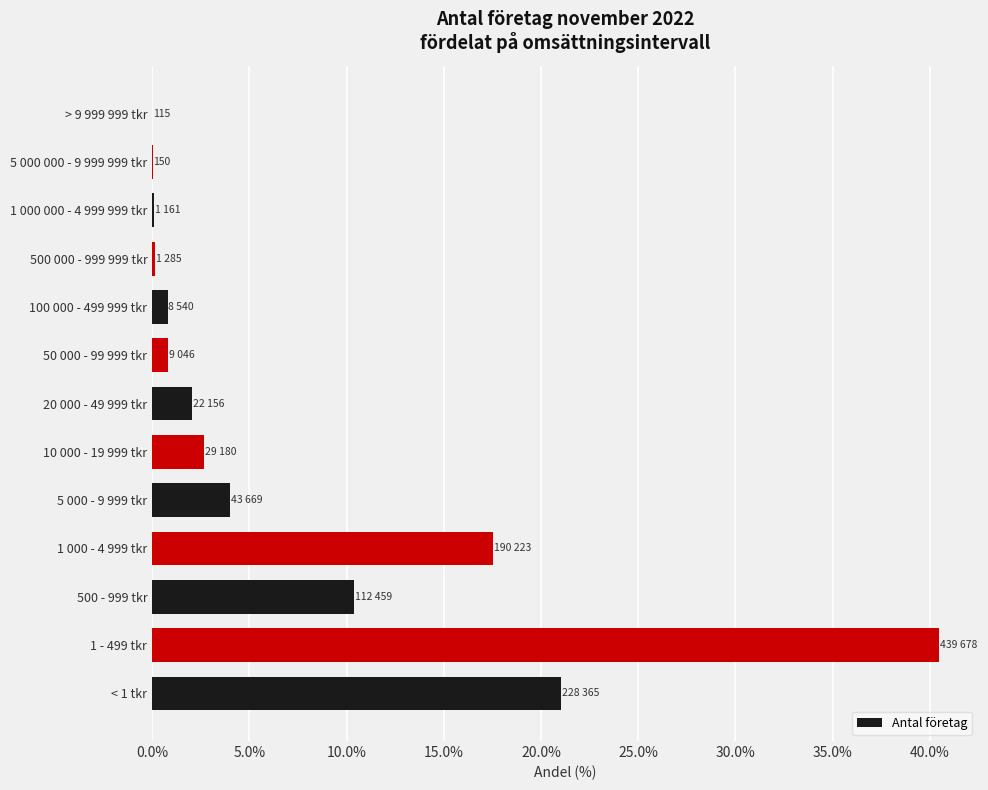

What is the change in value from 500 - 999 tkr to 10 000 - 19 999 tkr?

-7.7